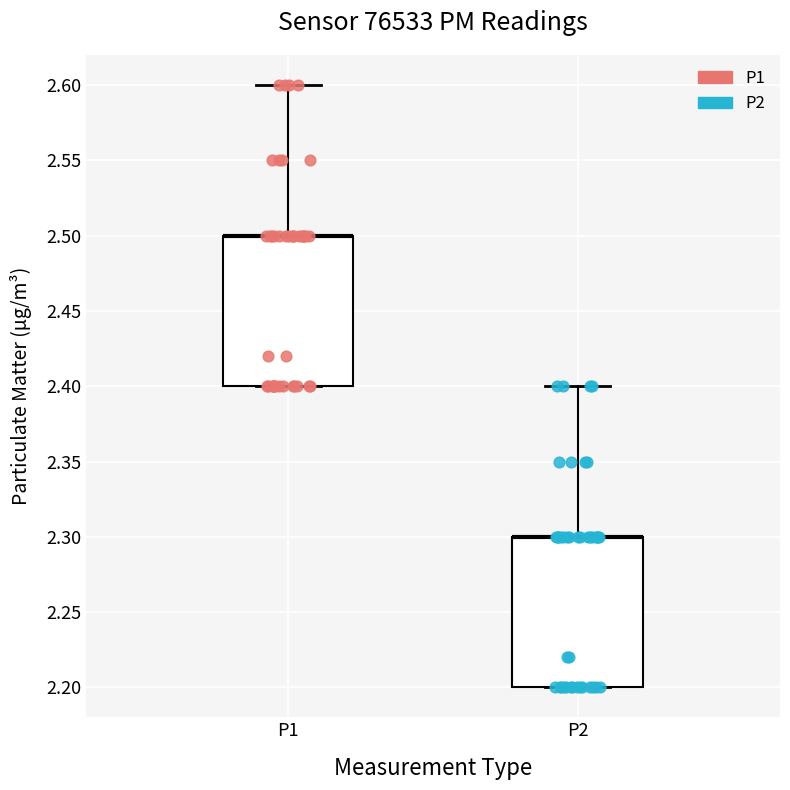

Reading left to right, read every box against the y-axis: the position of its median line, the range the box covers, and the ends of its whiskers. The values are not printed on the chart, so give them approximately, as read against the axis.

P1: median 2.5 (drawn on the box's upper edge), box 2.4 to 2.5, whiskers 2.4 to 2.6
P2: median 2.3 (drawn on the box's upper edge), box 2.2 to 2.3, whiskers 2.2 to 2.4